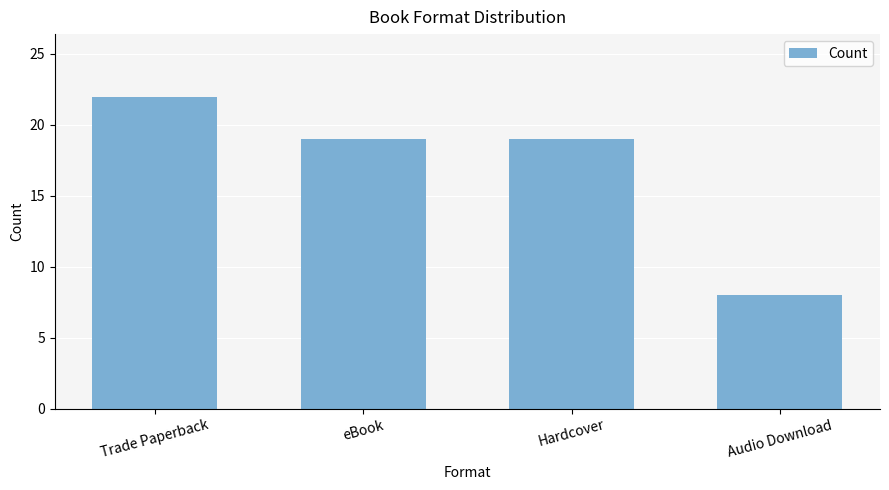

What is the ratio of the value at Audio Download to the value at Trade Paperback?

0.4